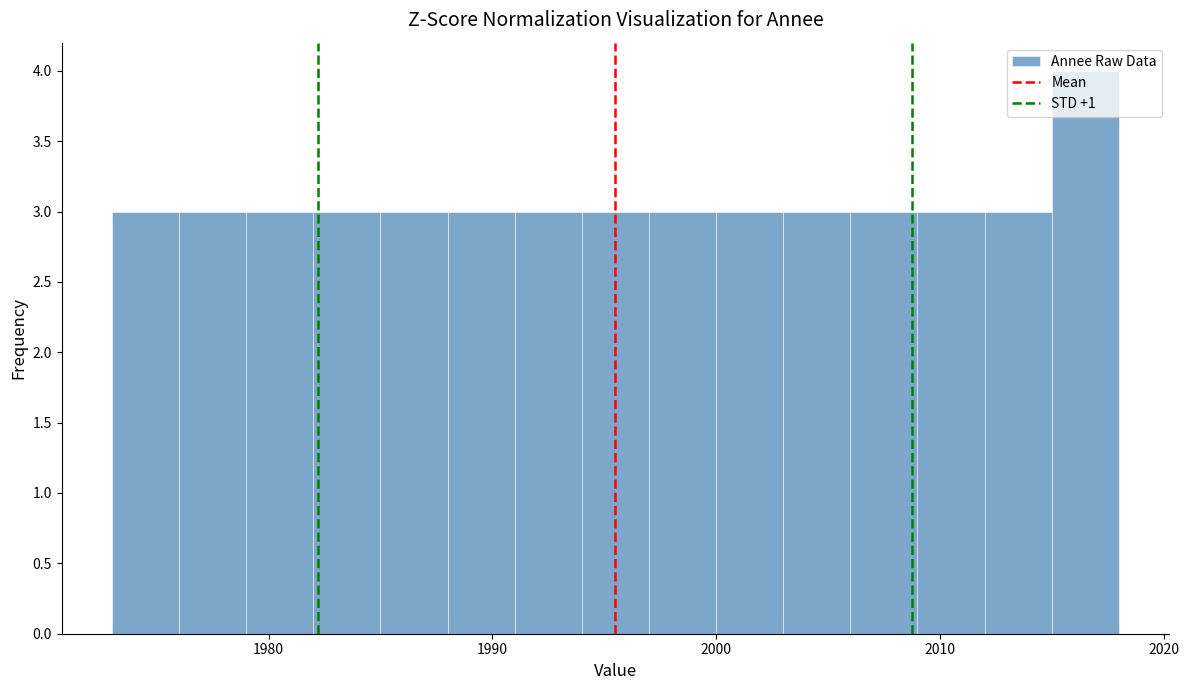

Around what value on the x-axis is the tallest bar? Give the approximate position of its centre, as read against the axis.

2017